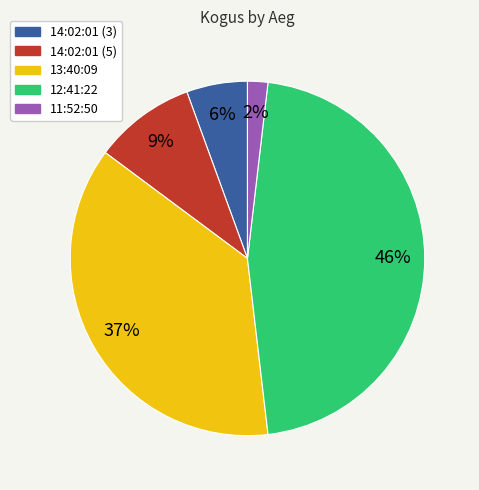

To the nearest percent, what is the difference between the 11:52:50 and 14:02:01 (3) slice percentages?

4%